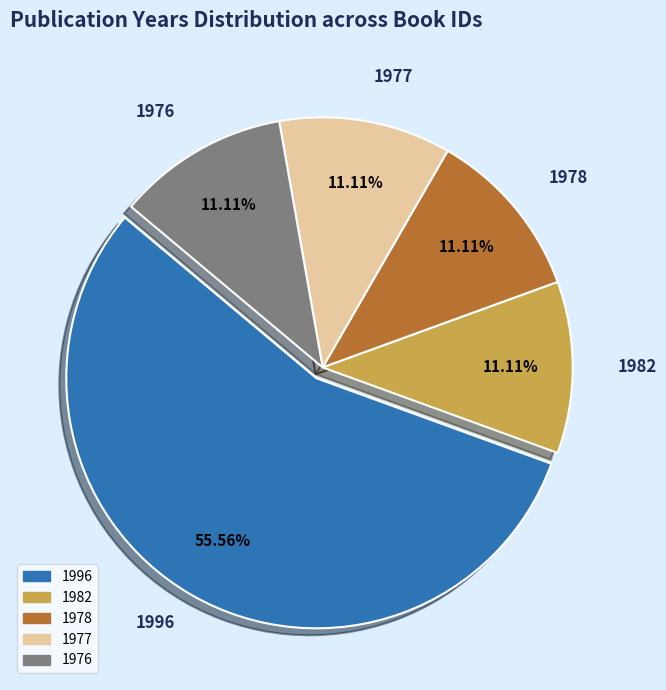

Which has a higher value, 1996 or 1976?

1996